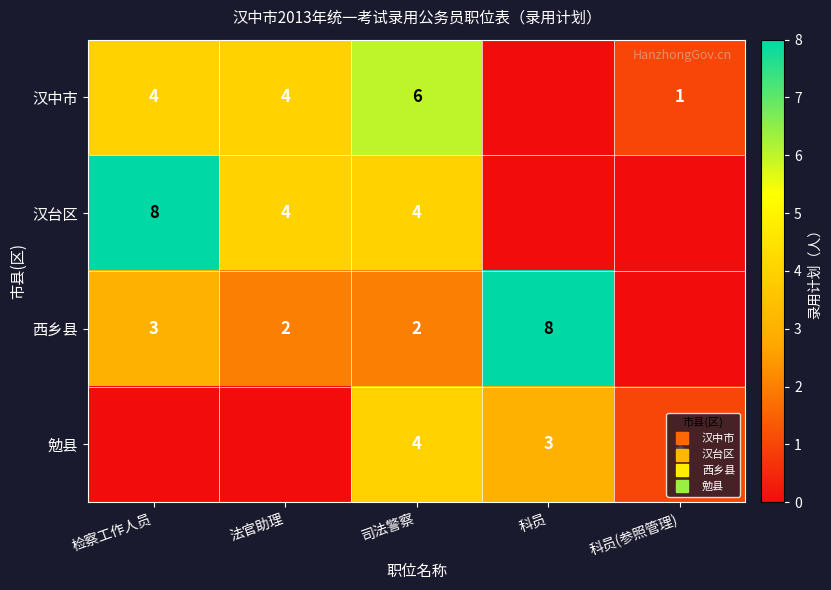

At 法官助理, list the series in order from largest to smallest.

汉中市, 汉台区, 西乡县, 勉县